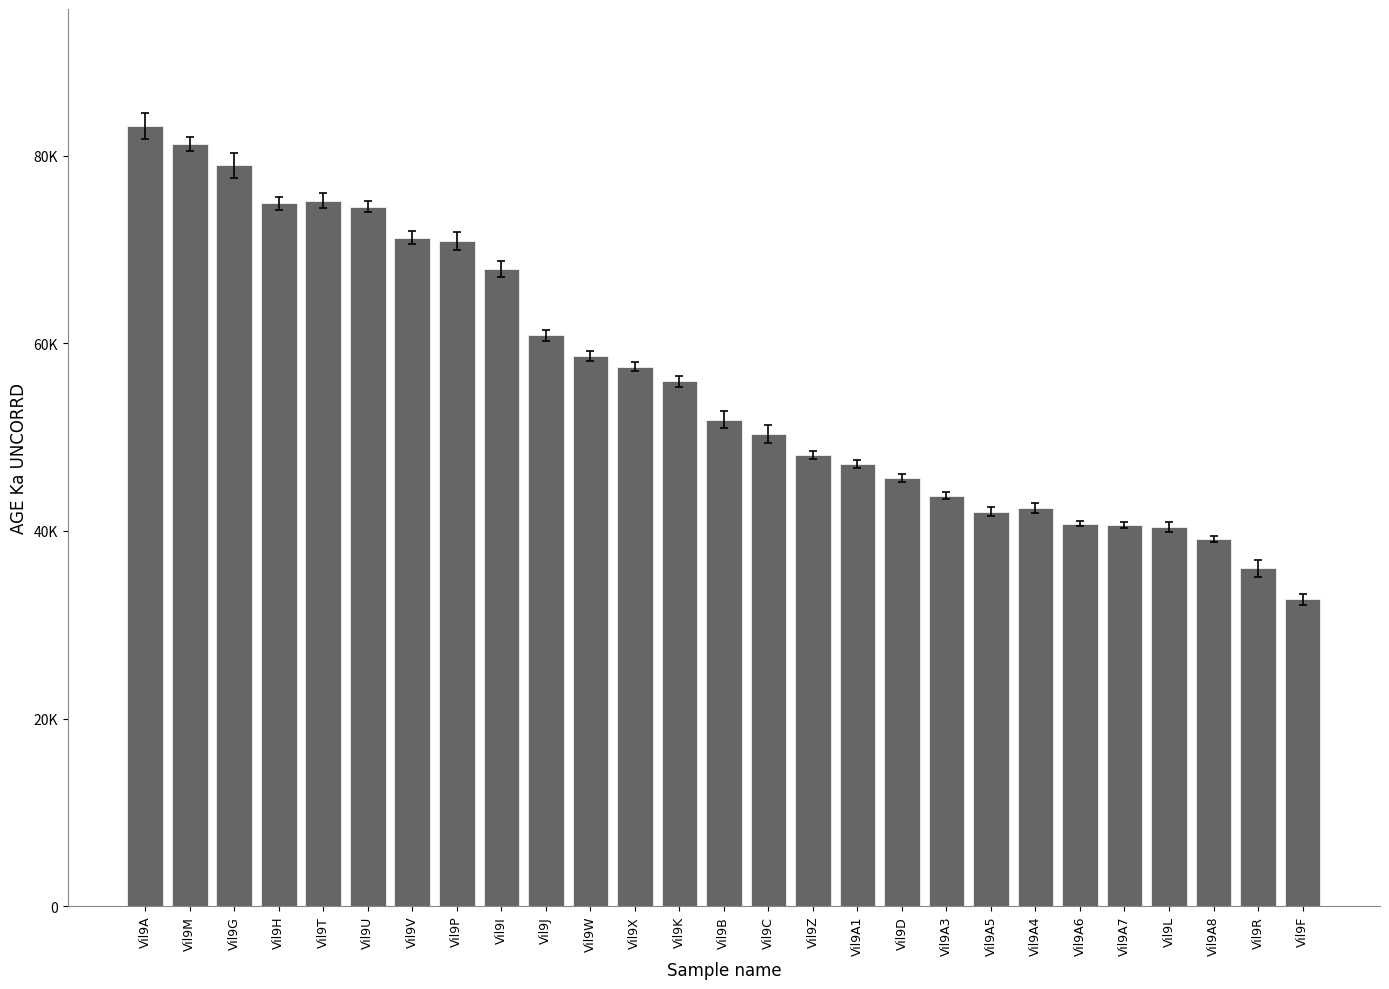

At which label does the data first exceed 51855?

Vil9A